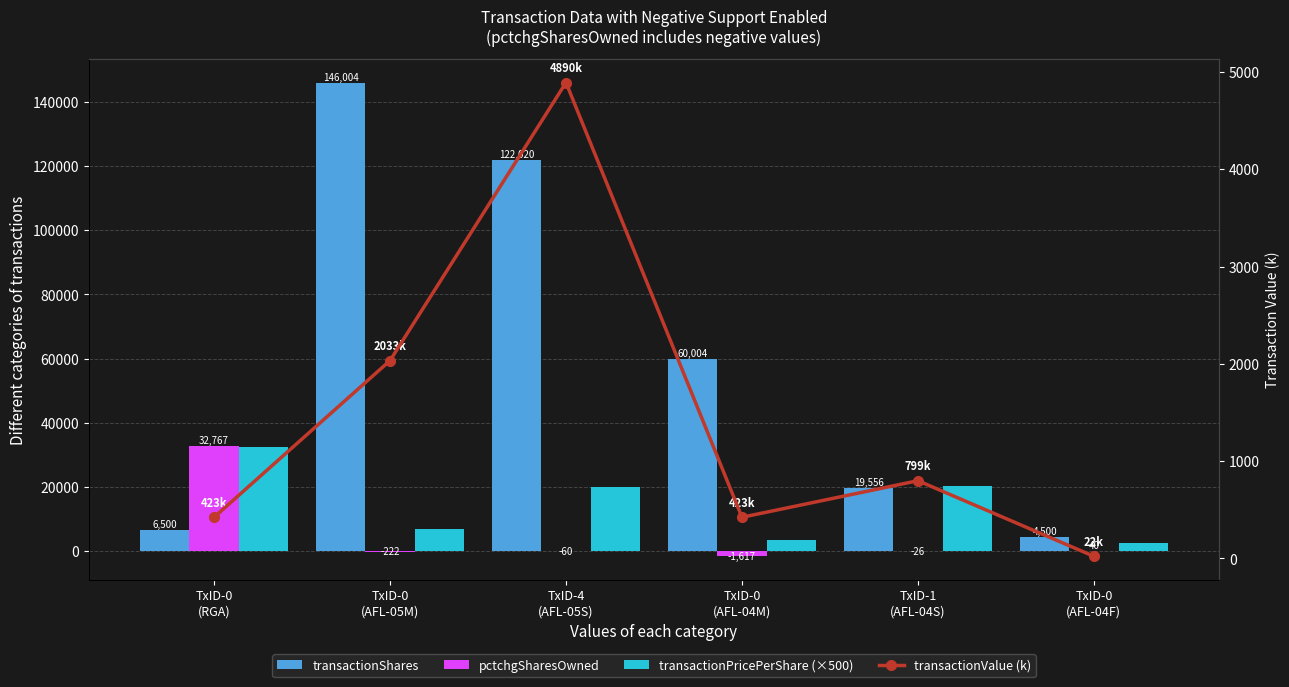

The transactionPricePerShare (×500) series shows 6962.7 at TxID-0
(AFL-05M). True or false?

True